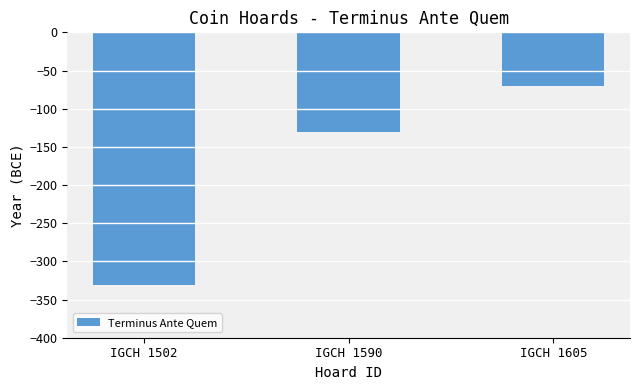

Which has a higher value, IGCH 1605 or IGCH 1590?

IGCH 1605